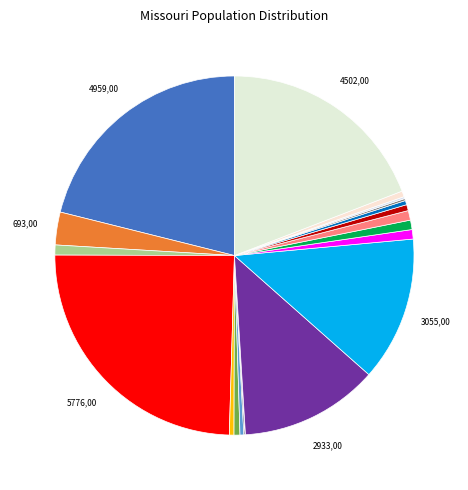

To the nearest percent, what is the difference between the largest and smallest slice percentages?

25%